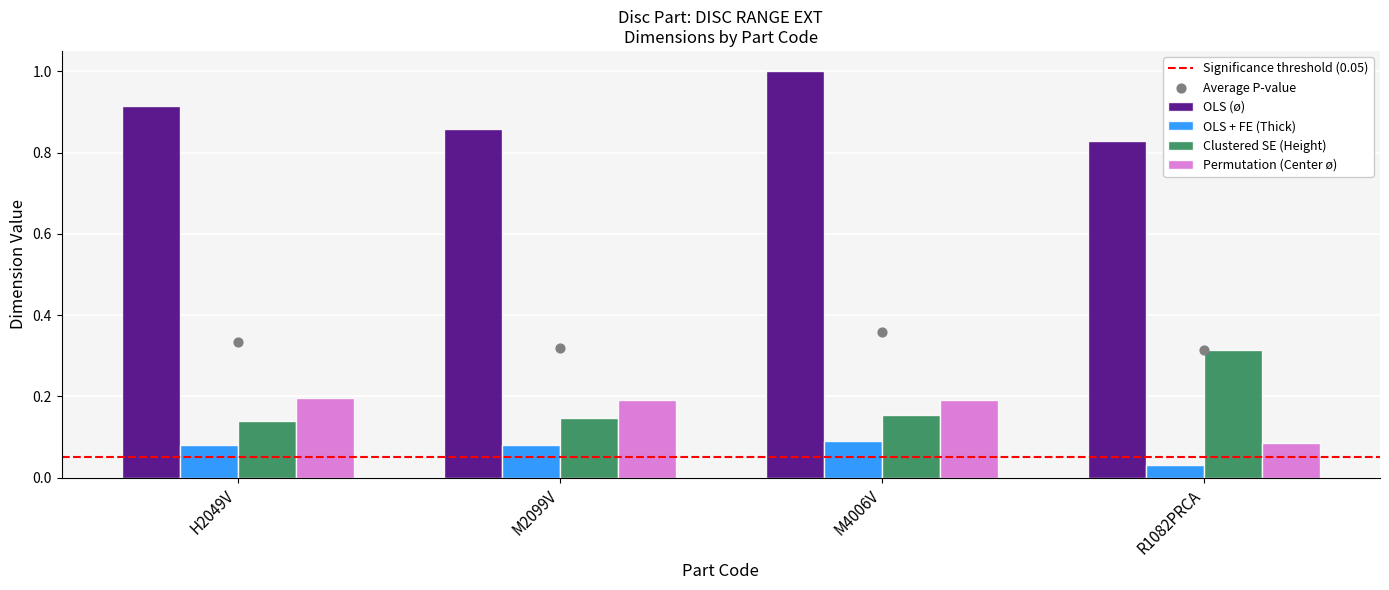

At how many categories does at least one series exceed 0?

4